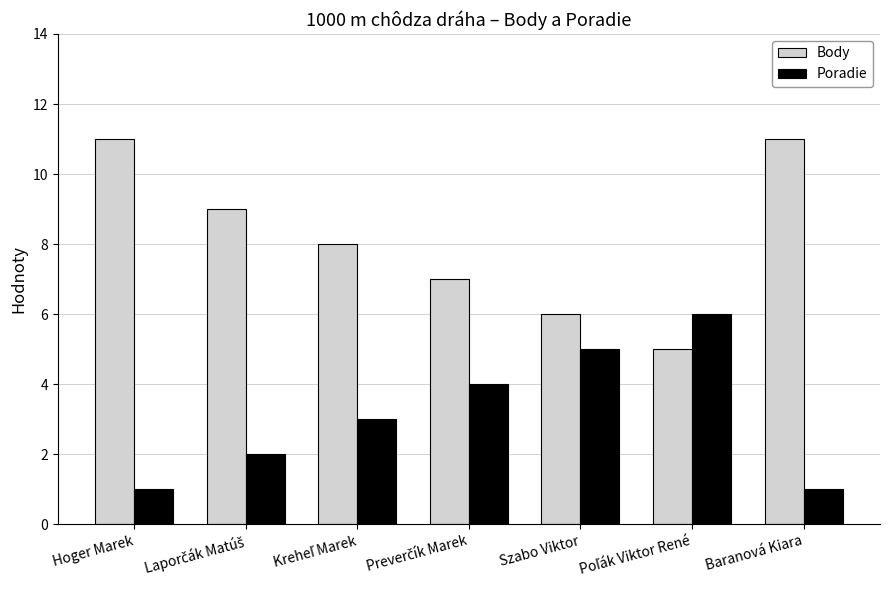

What is the maximum value shown in the chart?

11